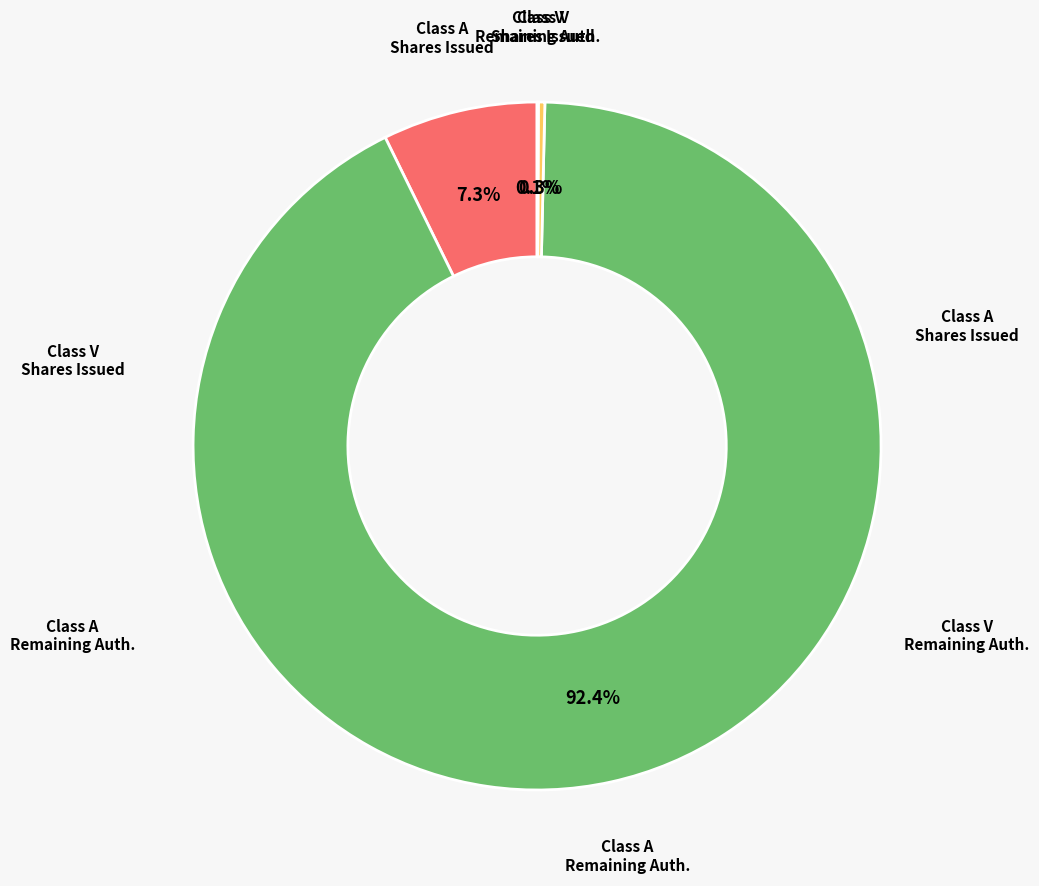

Does any single category account for the majority?

Yes